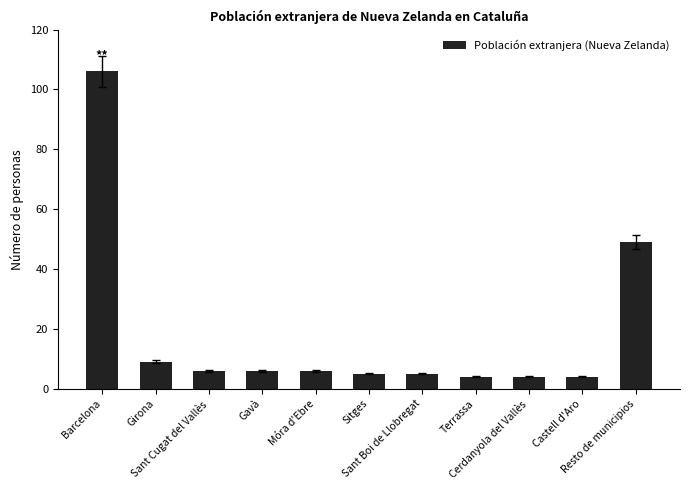

What is the sum of the values at Castell d'Aro and Sitges?

9